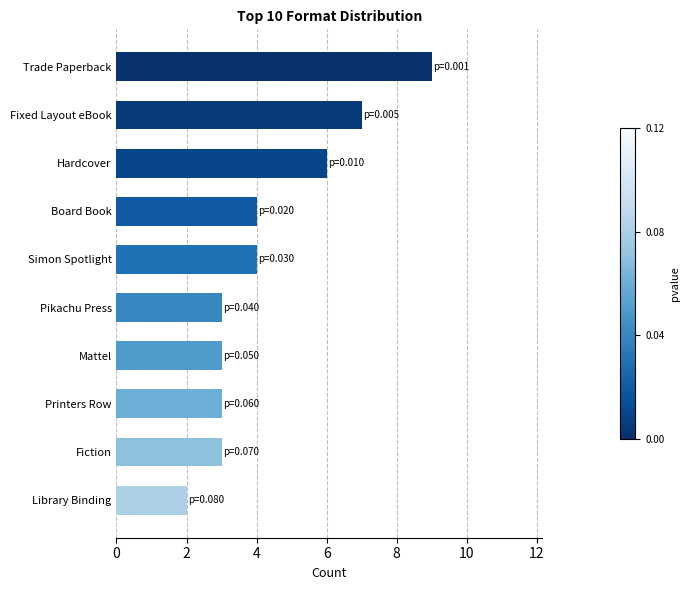

What is the difference between the values at Fiction and Fixed Layout eBook?

4